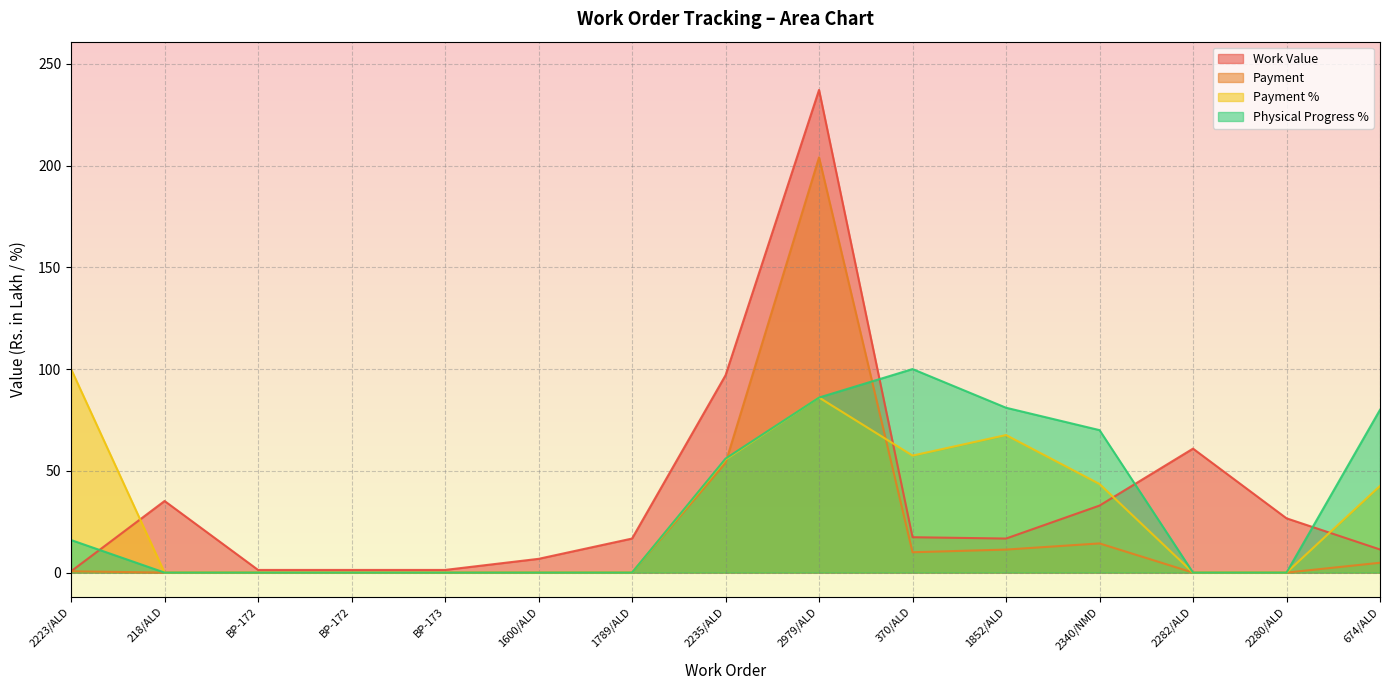

How many distinct data groups are displayed?

4